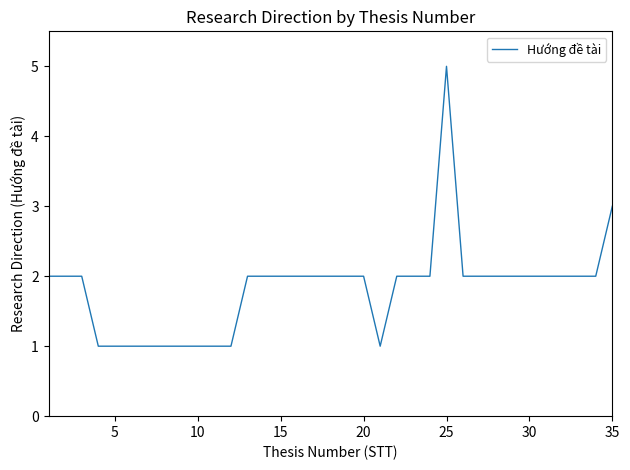

How many values are between 1 and 2?

33